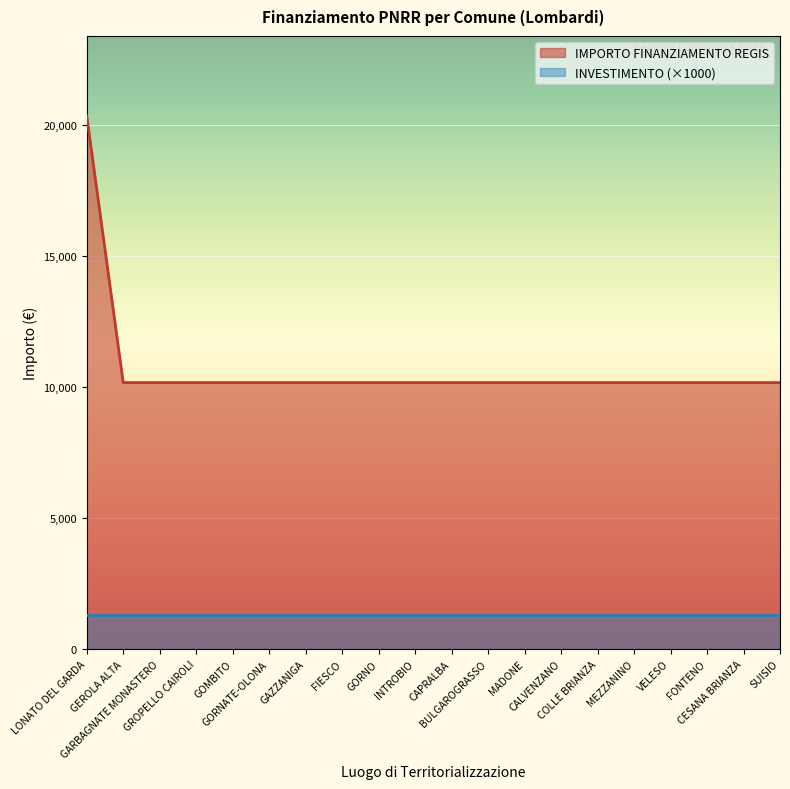

Reading left to right, transcribe all the data shown in this chart.

LONATO DEL GARDA=20344	GEROLA ALTA=10172	GARBAGNATE MONASTERO=10172	GROPELLO CAIROLI=10172	GOMBITO=10172	GORNATE-OLONA=10172	GAZZANIGA=10172	FIESCO=10172	GORNO=10172	INTROBIO=10172	CAPRALBA=10172	BULGAROGRASSO=10172	MADONE=10172	CALVENZANO=10172	COLLE BRIANZA=10172	MEZZANINO=10172	VELESO=10172	FONTENO=10172	CESANA BRIANZA=10172	SUISIO=10172